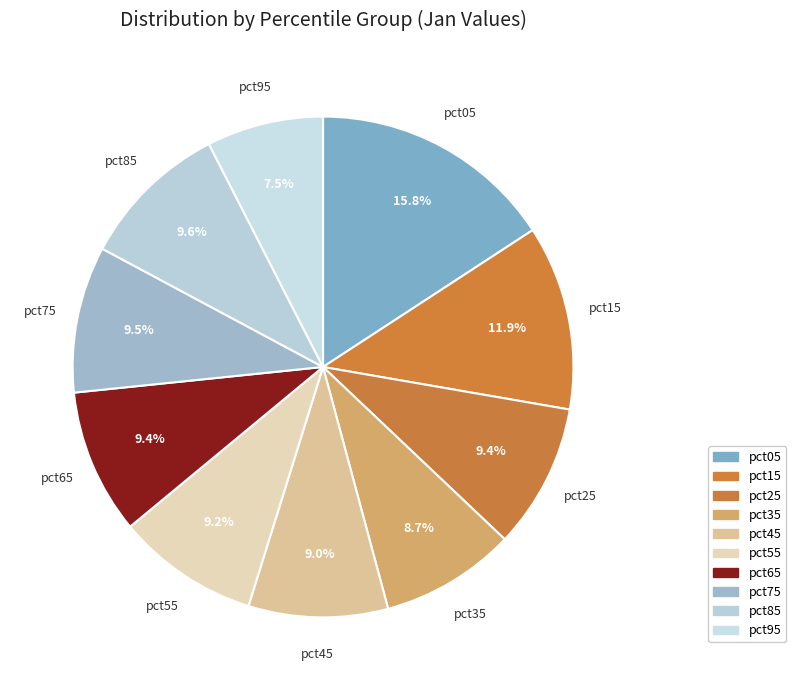

Is pct15 the majority of the pie?

No